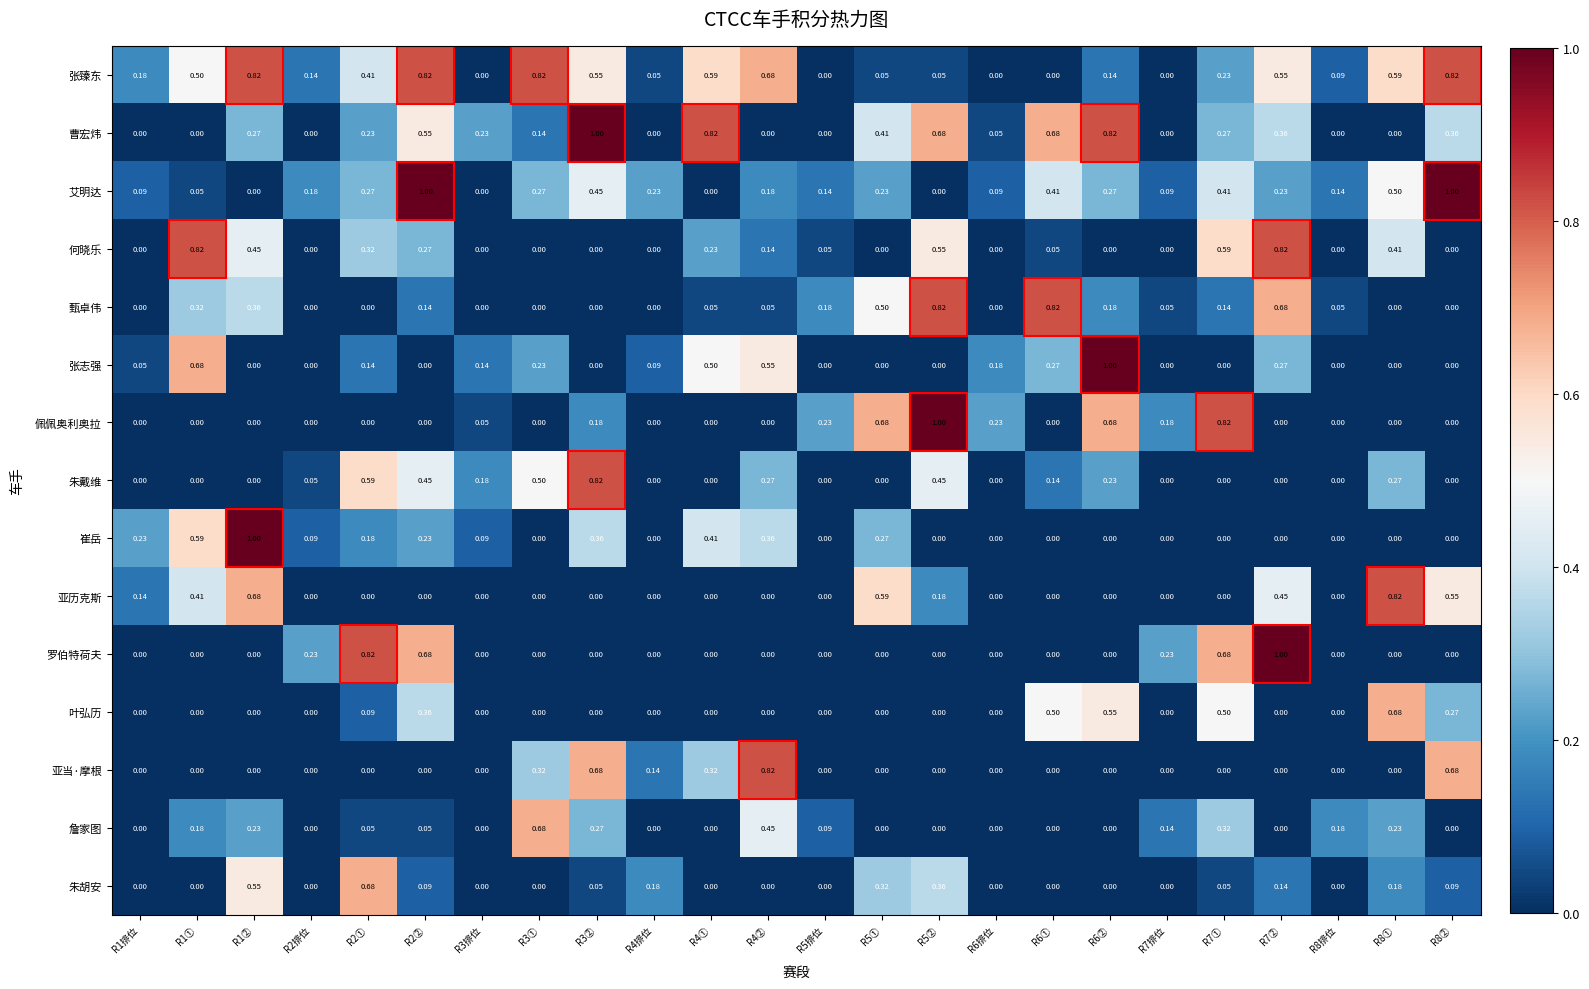

Between R3排位 and R3①, which series saw the biggest shift?

张臻东